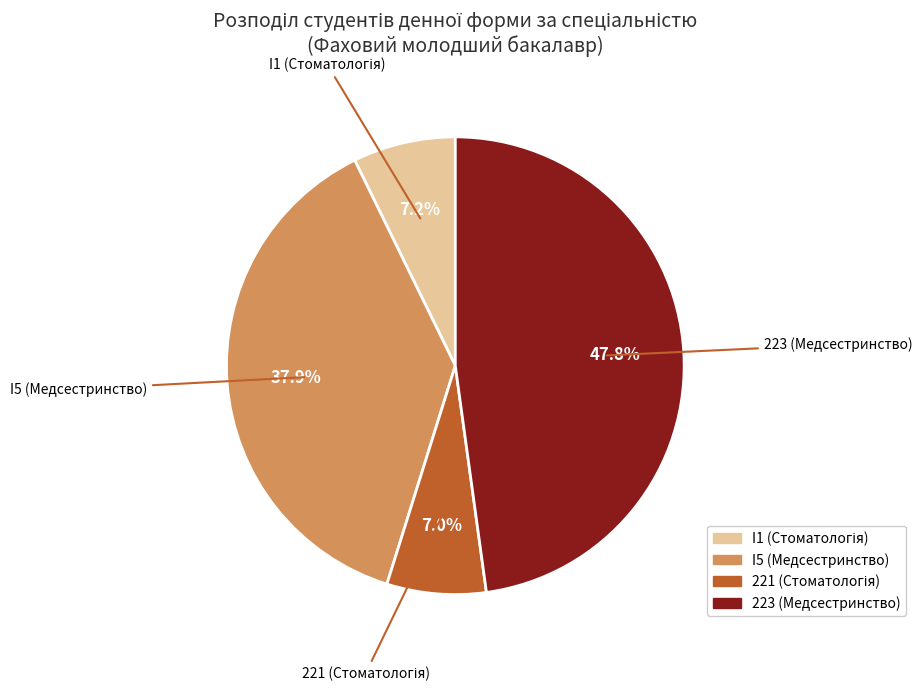

To the nearest percent, what is the difference between the 223 (Медсестринство) and I5 (Медсестринство) slice percentages?

10%